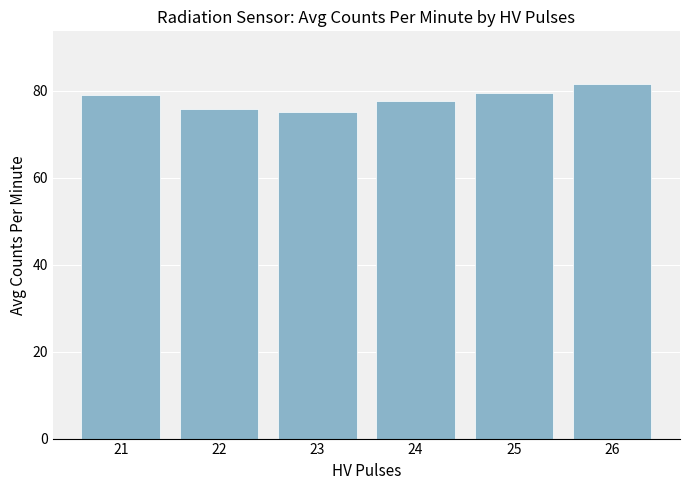

What is the ratio of the value at 24 to the value at 26?

1.0